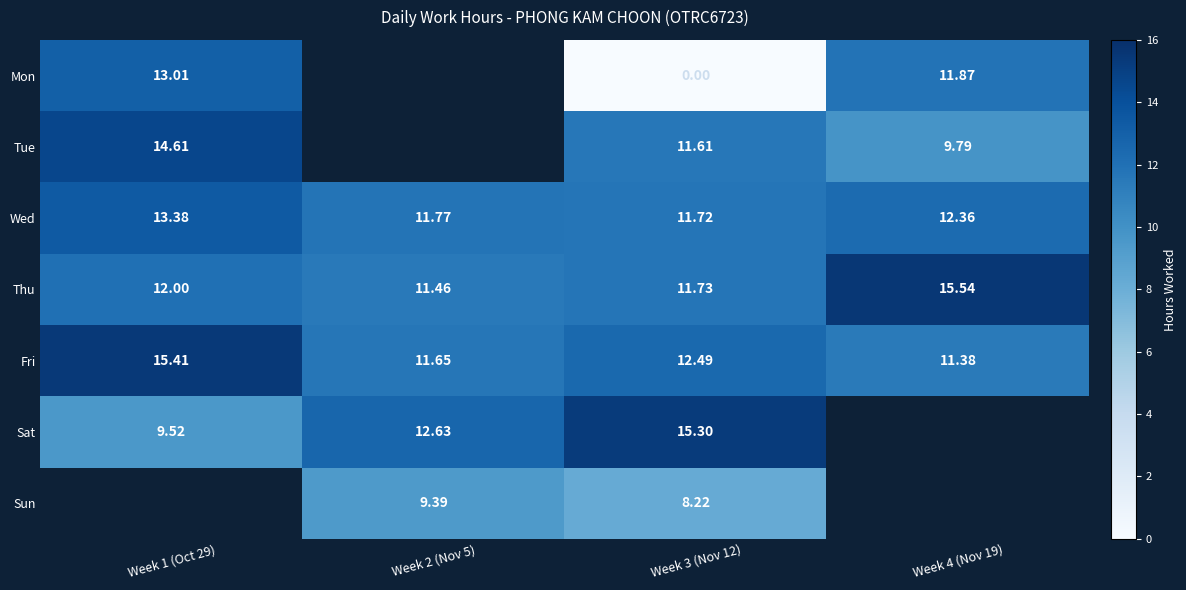

Which has a higher value, Week 3 (Nov 12) or Week 4 (Nov 19)?

Week 4 (Nov 19)